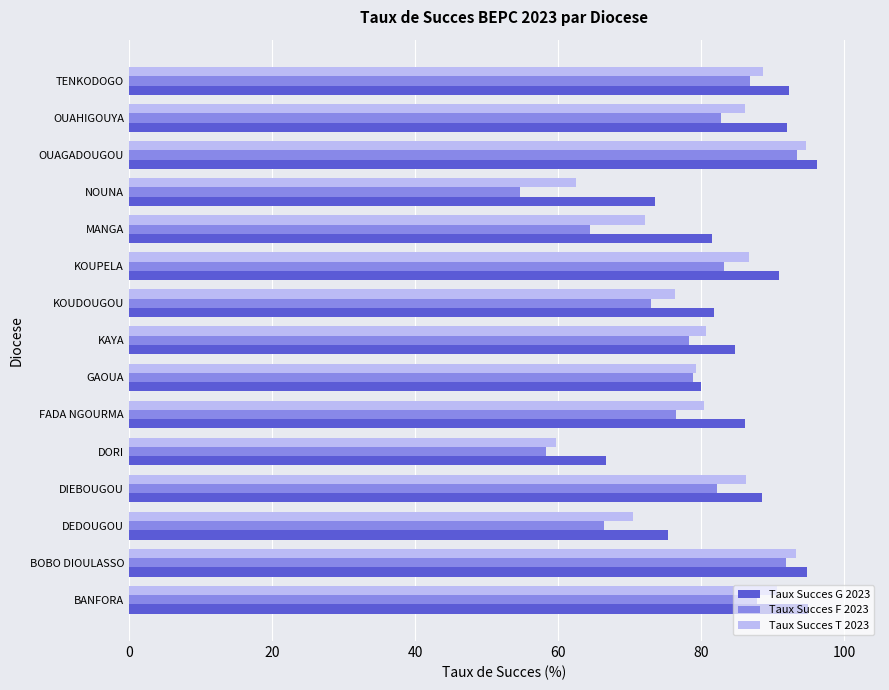

Which category has the lowest value in the Taux Succes G 2023 series?

DORI